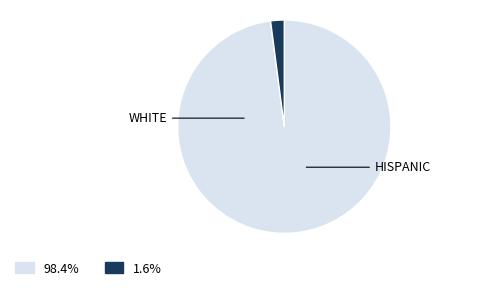

Is there any slice that represents more than half of the pie?

Yes